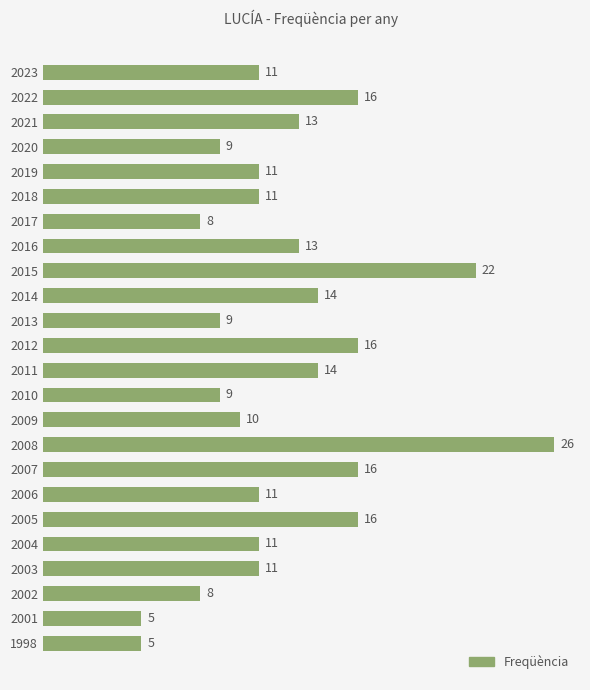

Reading bottom to top, what are all the values shown in this chart?

5	5	8	11	11	16	11	16	26	10	9	14	16	9	14	22	13	8	11	11	9	13	16	11